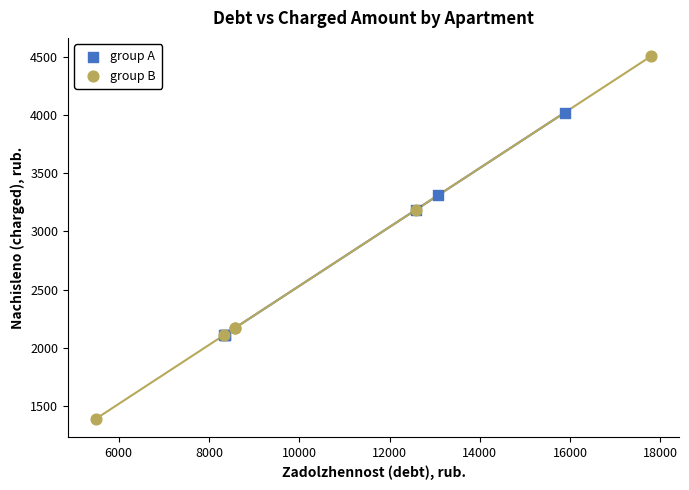

Which series contains the lowest Y value?

group B